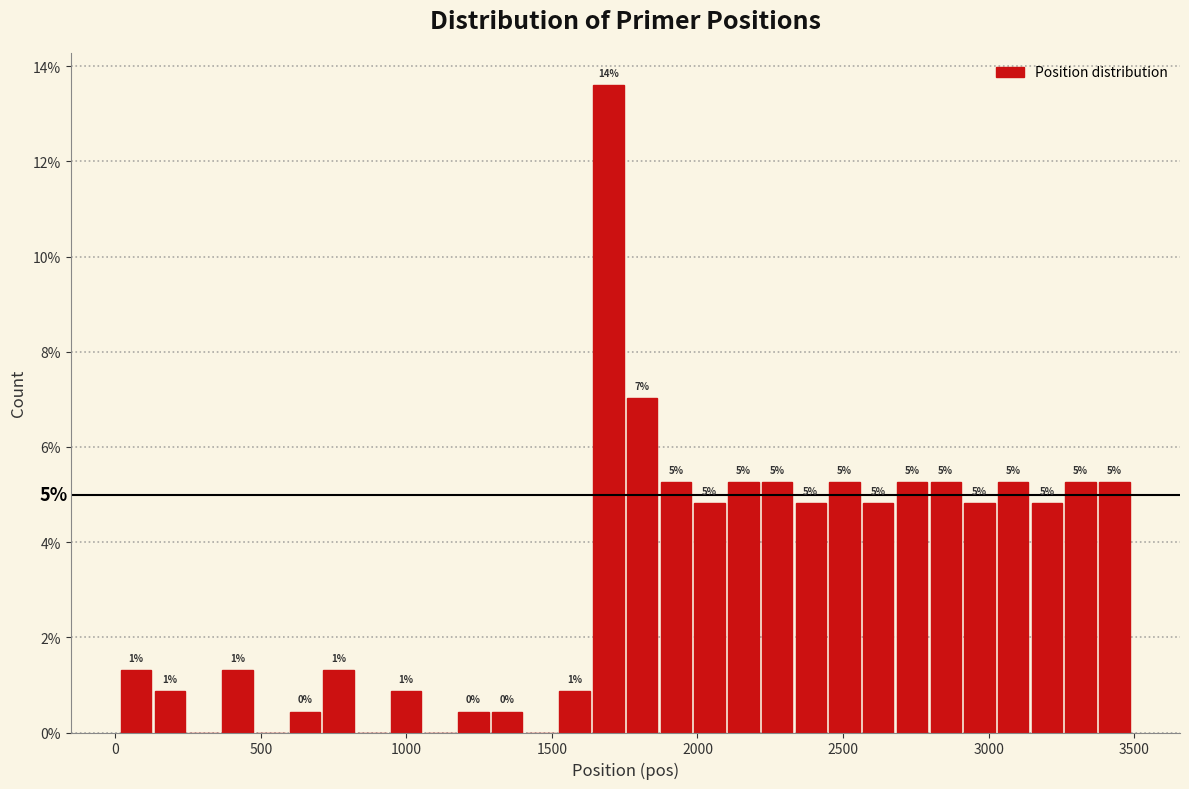

Around what value on the x-axis is the tallest bar? Give the approximate position of its centre, as read against the axis.

1700